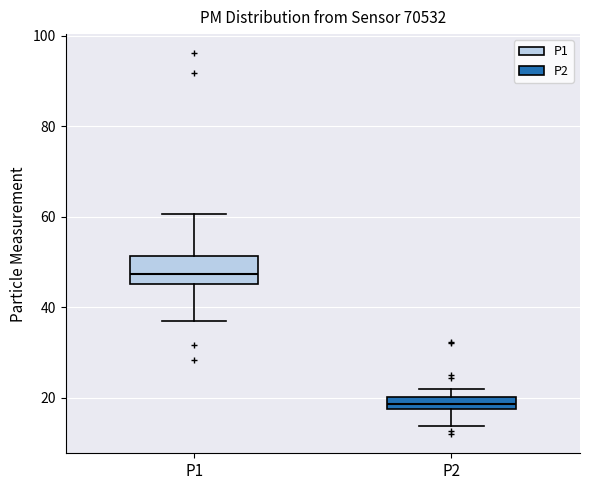

Which box has the lowest median line?

P2